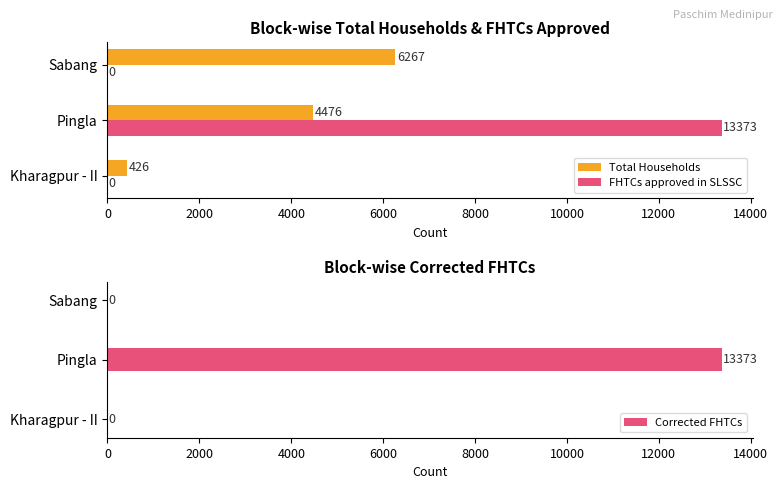

What is the sum of the FHTCs approved in SLSSC values at Kharagpur - II and Pingla?

13373